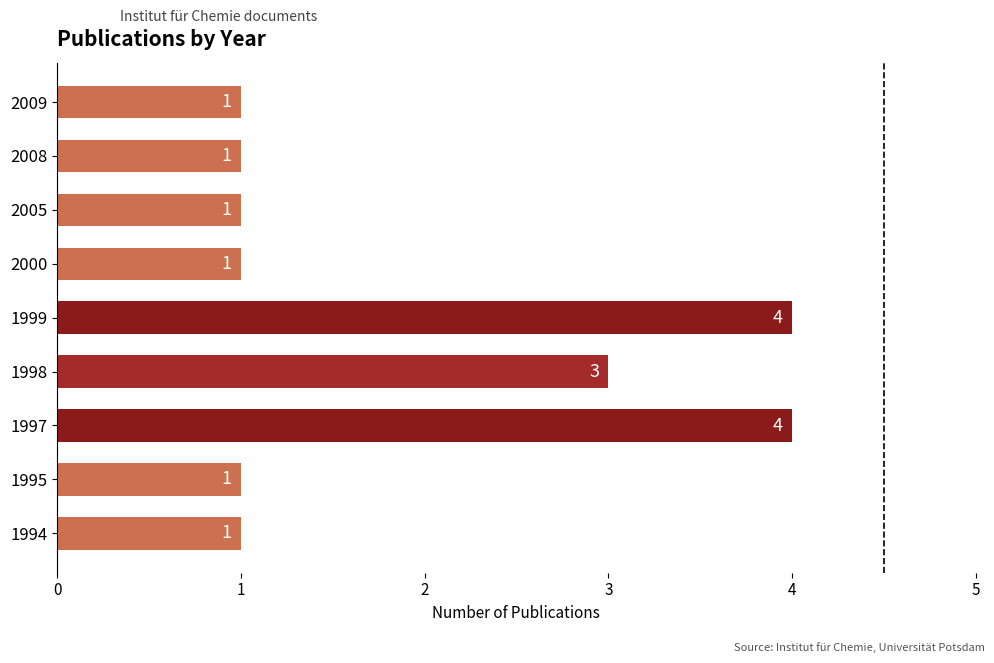

The chart shows a value of 2 at 1999. True or false?

False